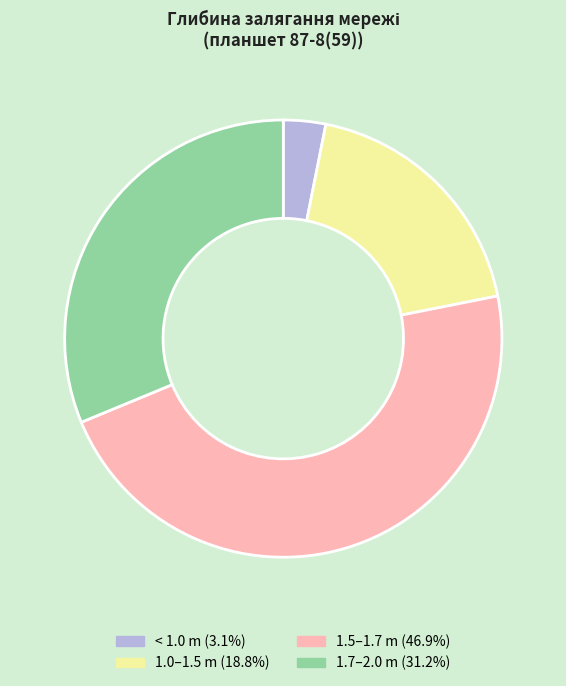

Does any single category account for the majority?

No